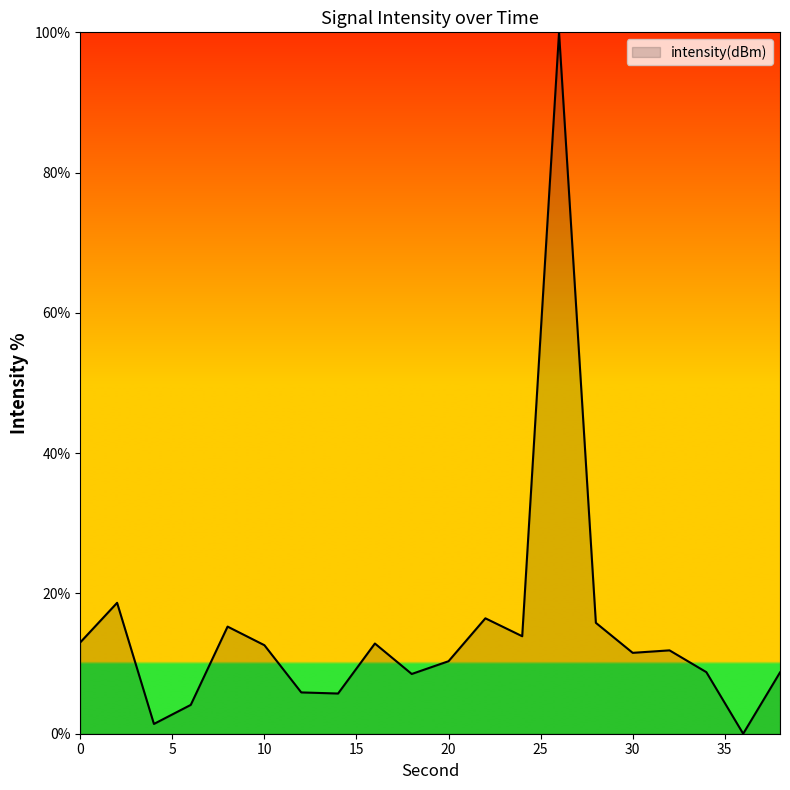

What is the maximum value shown in the chart?

100.0